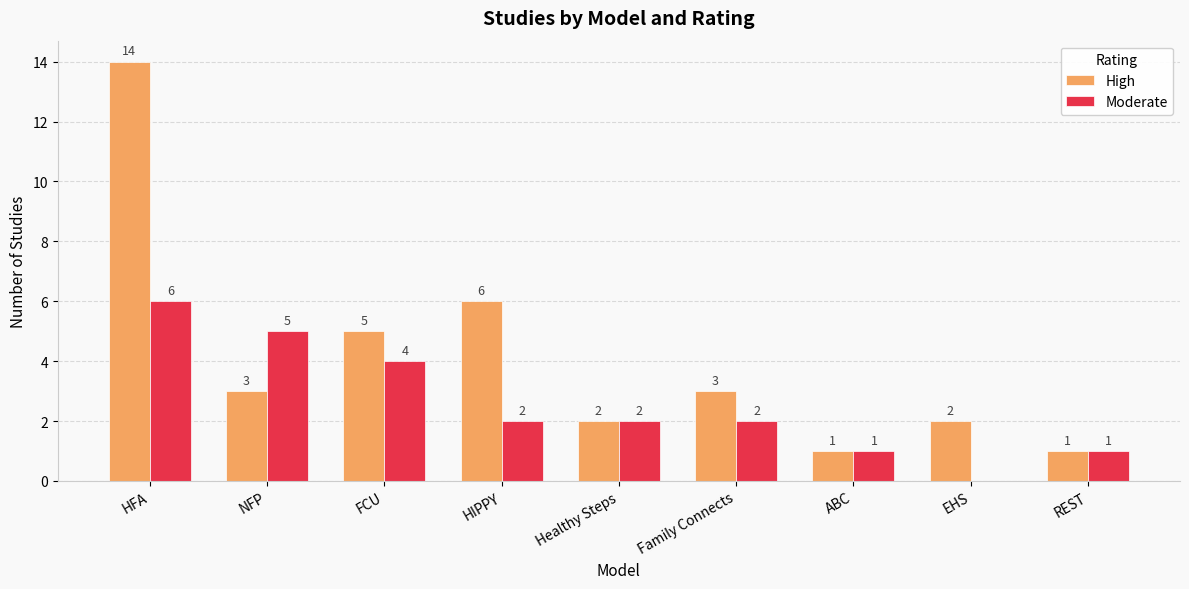

The Moderate series shows 4 at FCU. True or false?

True